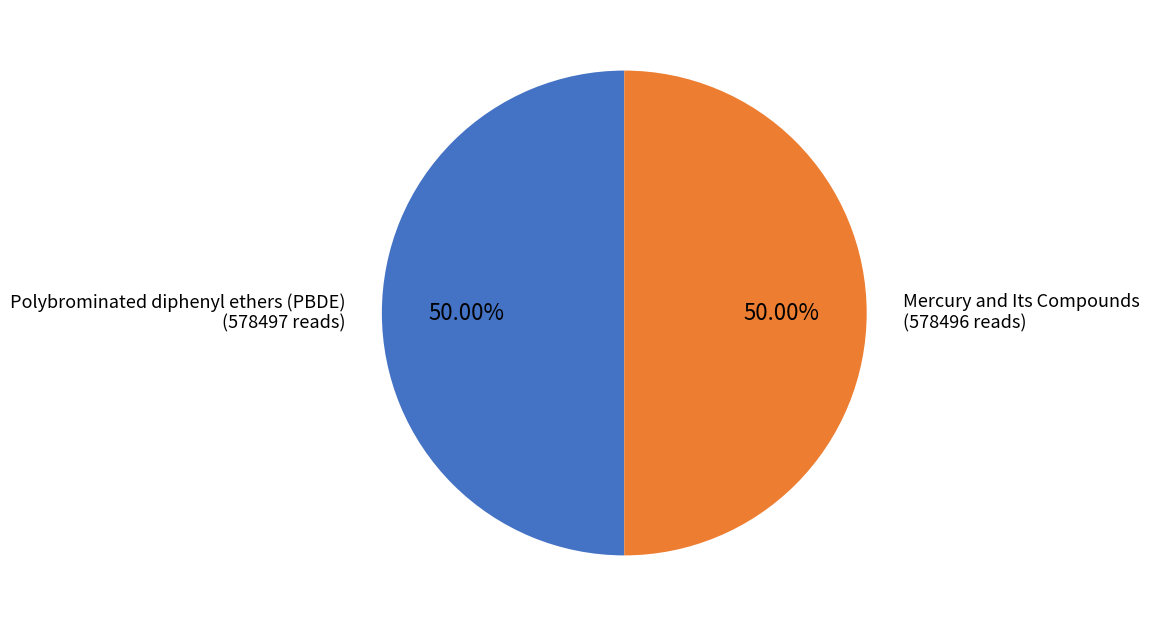

What is the smallest slice in the pie chart?

Mercury and Its Compounds